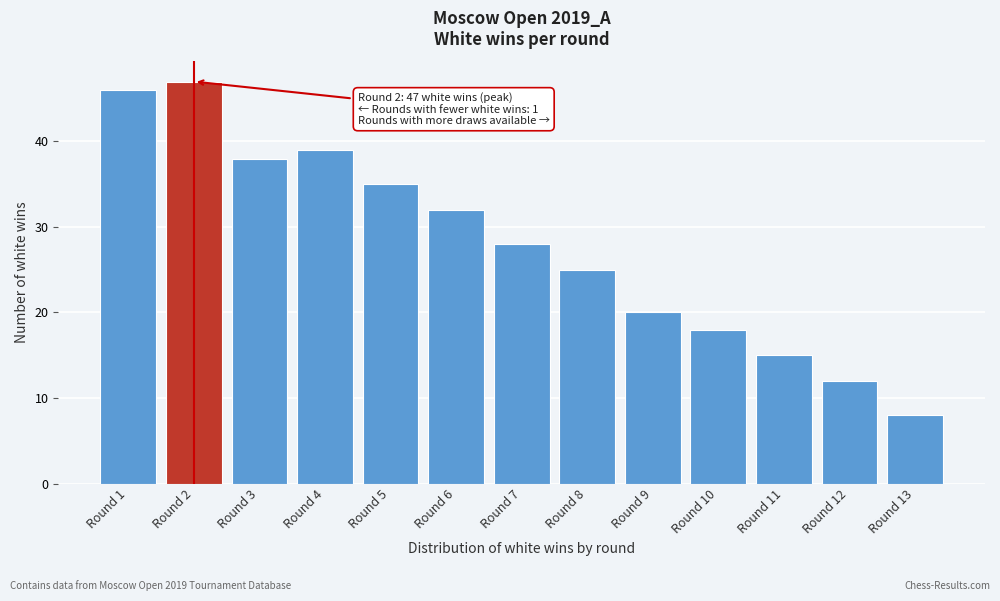

Reading left to right, extract all data points from this chart.

Round 1=46	Round 2=47	Round 3=38	Round 4=39	Round 5=35	Round 6=32	Round 7=28	Round 8=25	Round 9=20	Round 10=18	Round 11=15	Round 12=12	Round 13=8